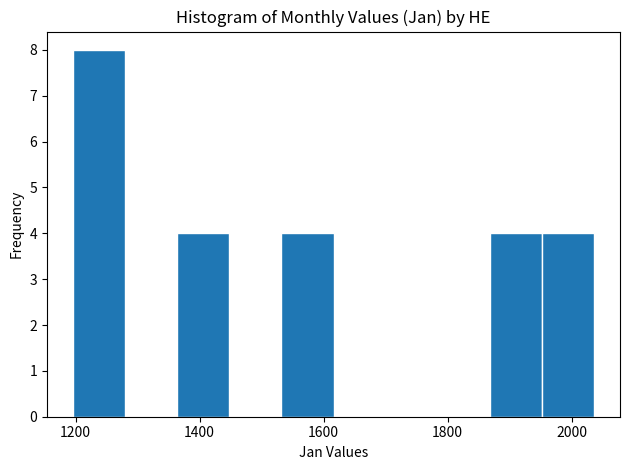

What is the height of the bar covering 1364 to 1448 on the x-axis? Neither the bar edges nor the heights are printed on the chart, so give them approximately, as read against the axes.

4